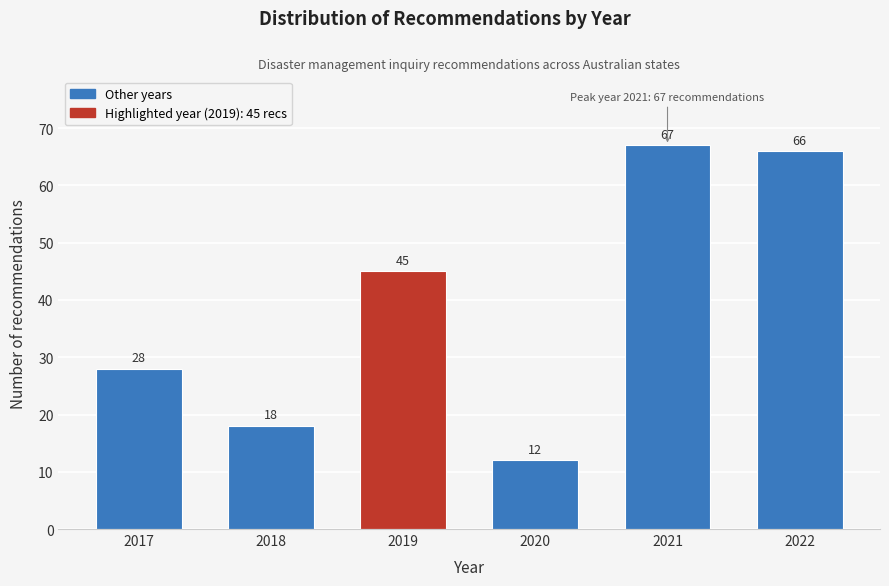

Reading left to right, what are all the values shown in this chart?

2017=28	2018=18	2019=45	2020=12	2021=67	2022=66